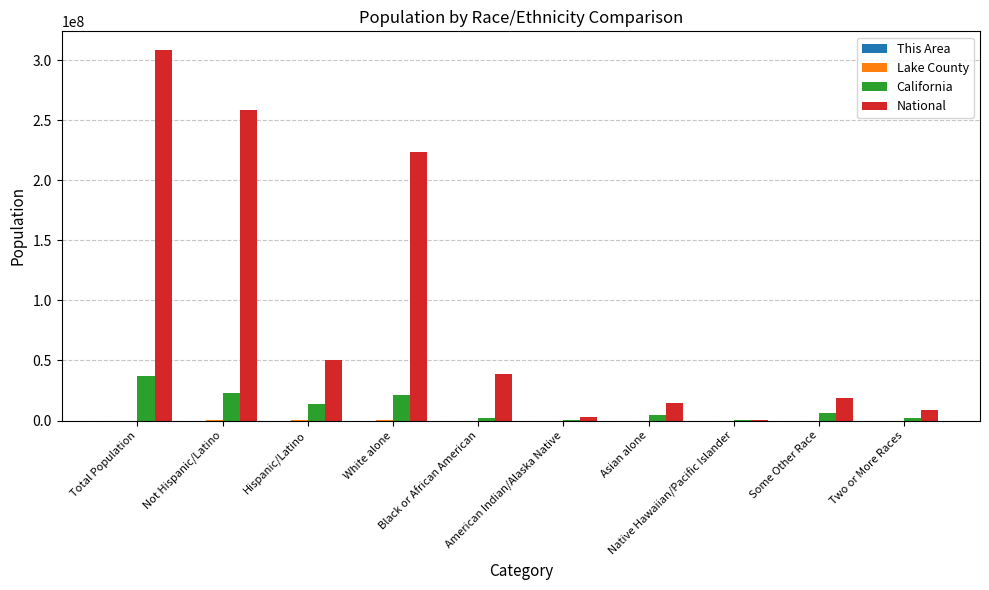

Which series has the largest total across all categories?

National